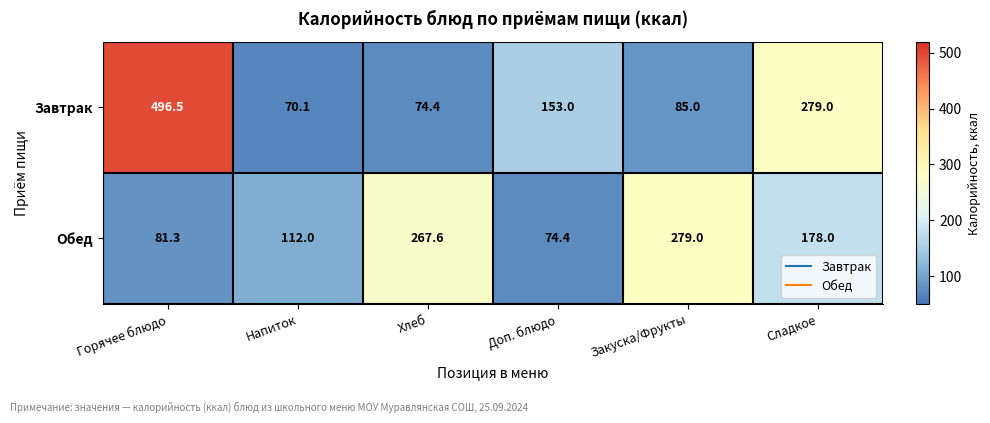

Between Горячее блюдо and Закуска/Фрукты, which series saw the biggest shift?

Завтрак